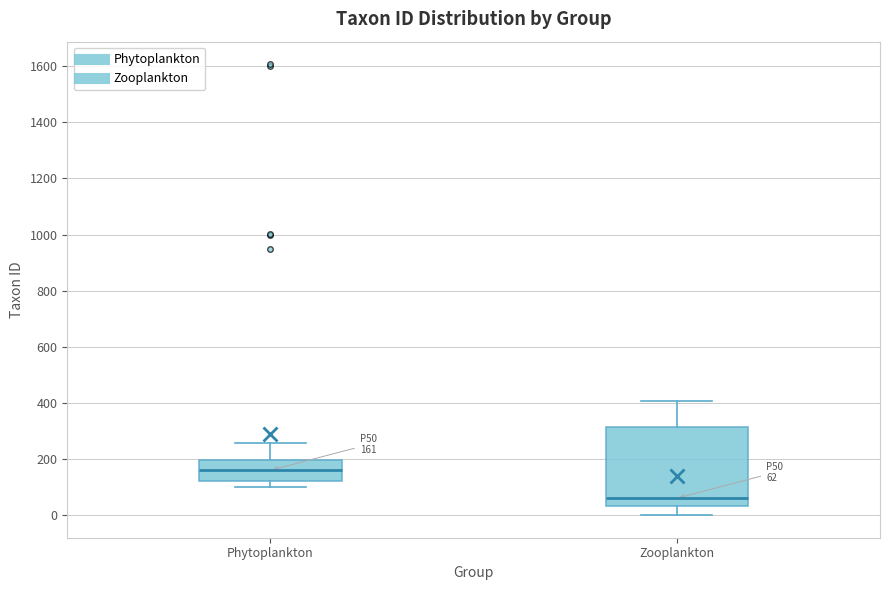

Which box is the tallest, from its lower edge to its upper edge?

Zooplankton